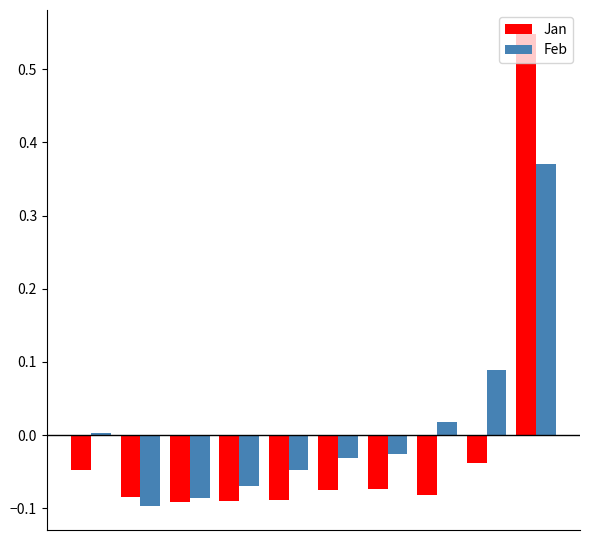

Which series has the largest range (max minus min)?

Jan